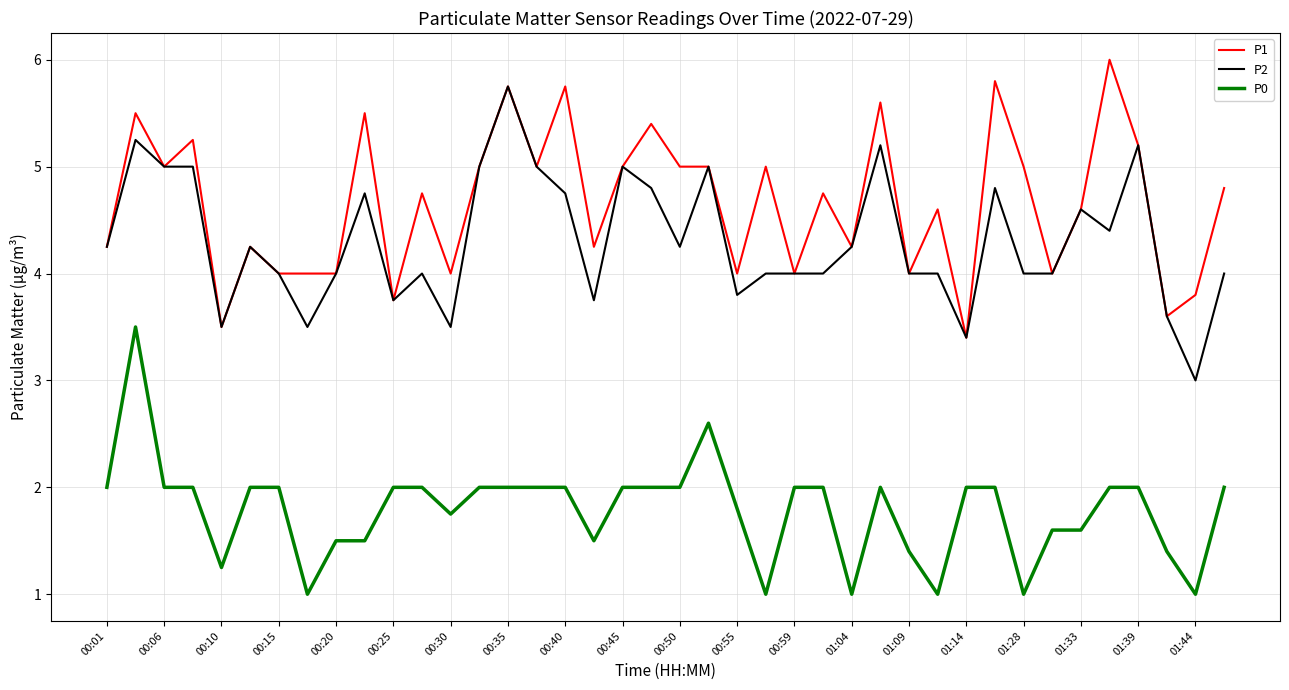

Rank the series by their maximum value, from highest to lowest.

P1, P2, P0